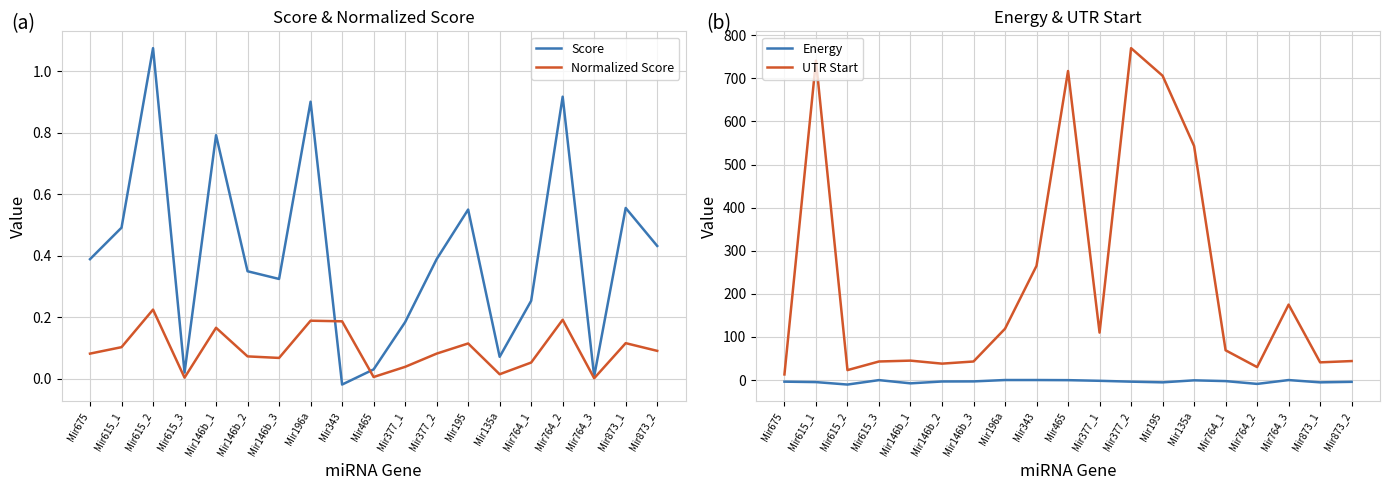

At which label is Score closest to 0?

Mir764_3